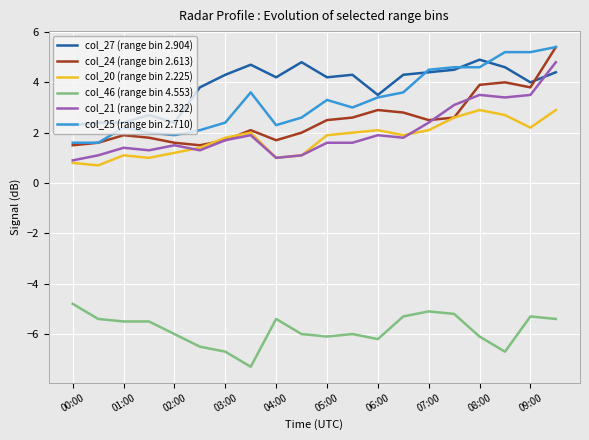

Which series has the largest total across all categories?

col_27 (range bin 2.904)